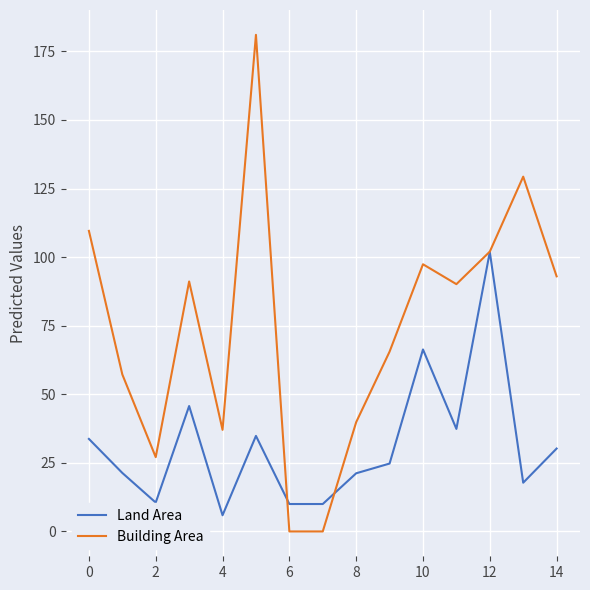

What is the highest value of the Land Area series?

101.9